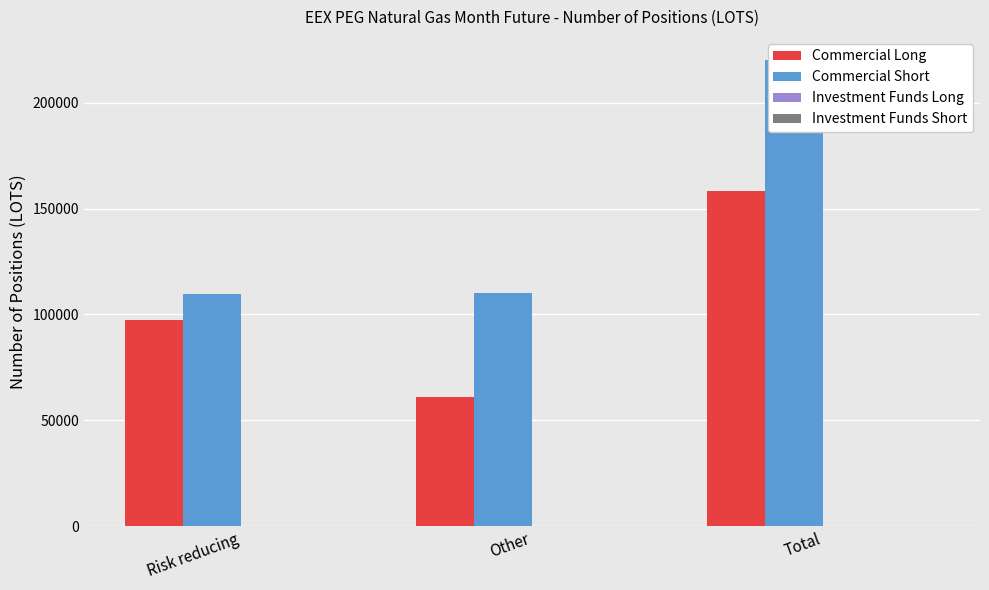

List the series in order of their peak value, highest first.

Commercial Short, Commercial Long, Investment Funds Long, Investment Funds Short